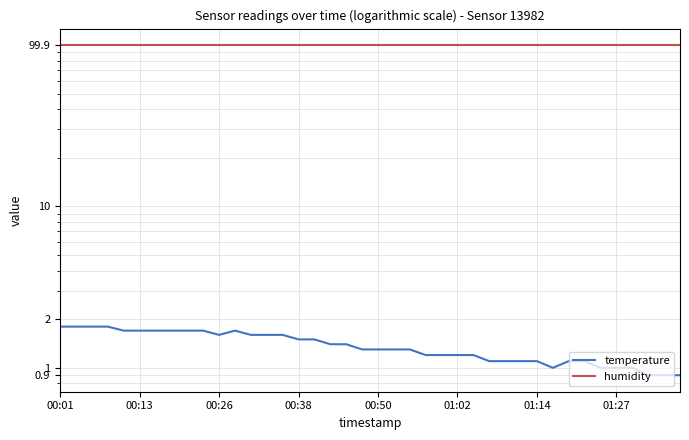

Does the chart have visible grid lines?

Yes